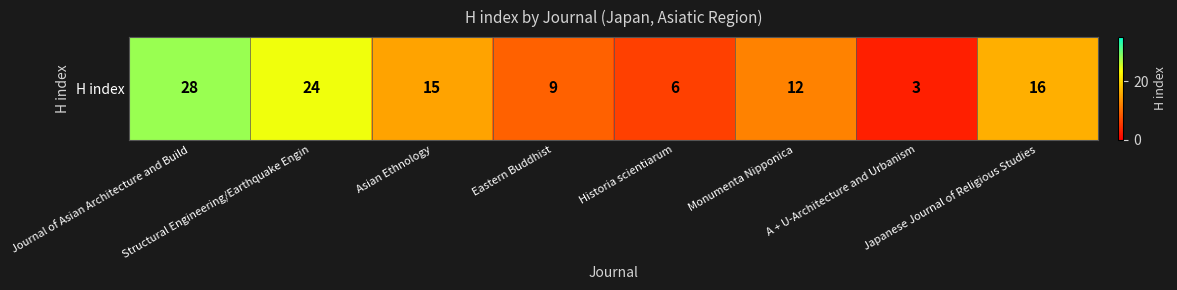

Is it true that the value at Structural Engineering/Earthquake Engin is 6?

False